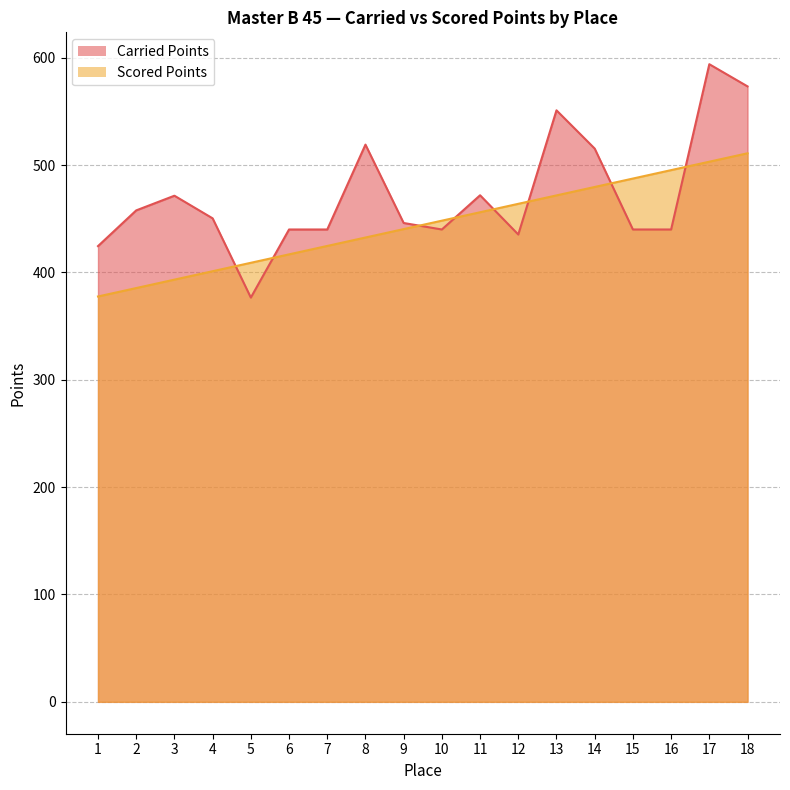

True or false: Scored Points and Carried Points intersect in this chart.

True